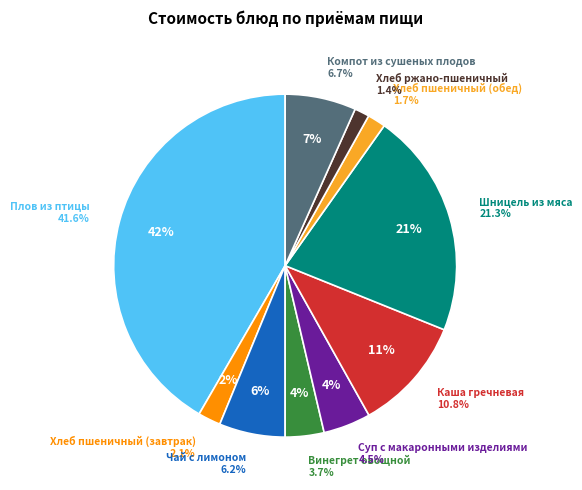

Combined, do Чай с лимоном and Компот из сушеных плодов account for over 50%?

No